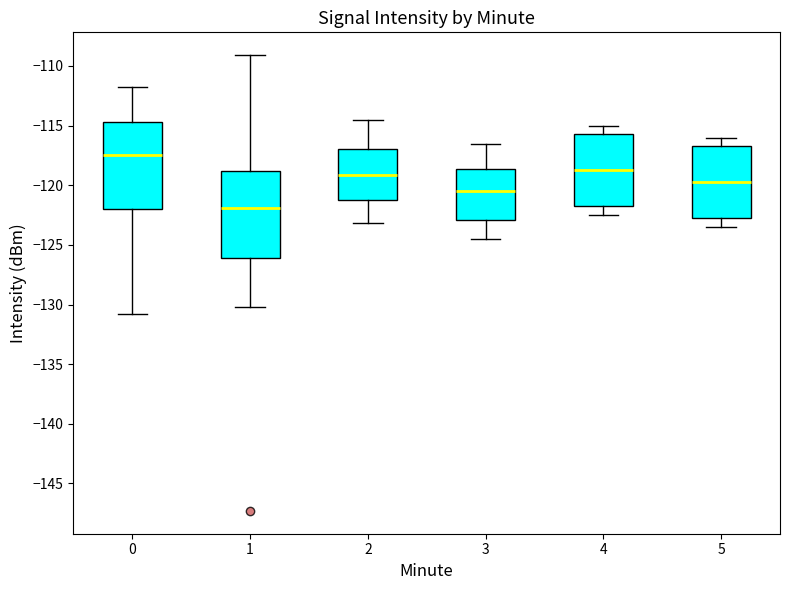

Which box has the highest median line?

0